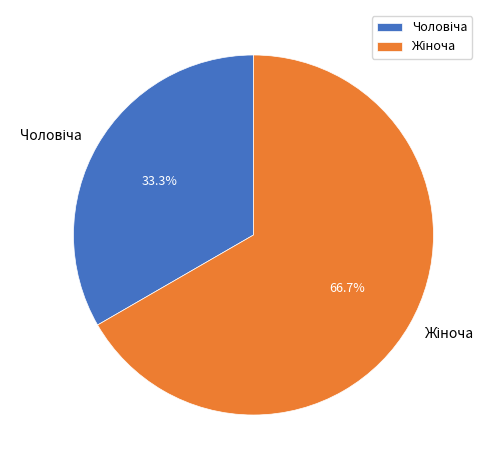

To the nearest percent, what is the difference between the largest and smallest slice percentages?

33%